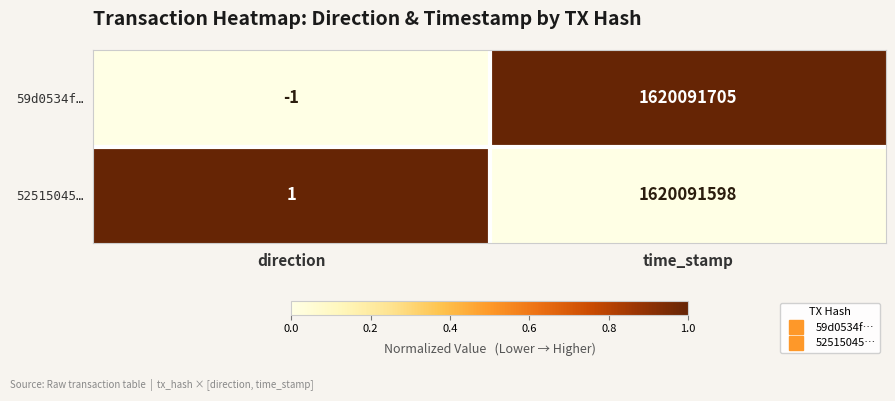

Where is 52515045… nearest to the value 810045799?

direction